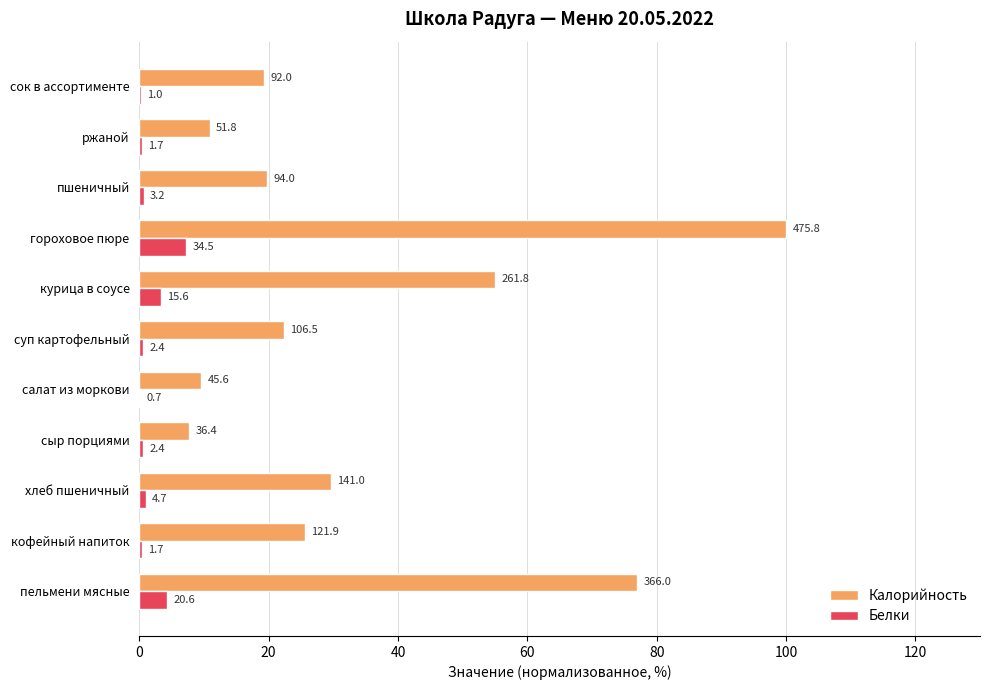

What is the sum of all Калорийность values?

376.8